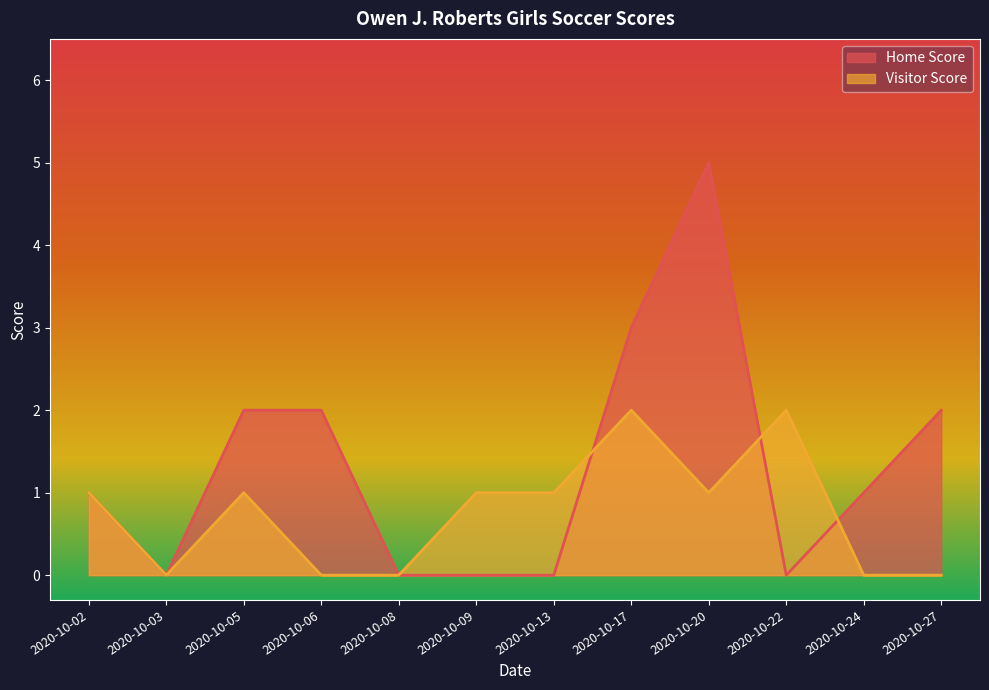

How many data points does each series have?

12